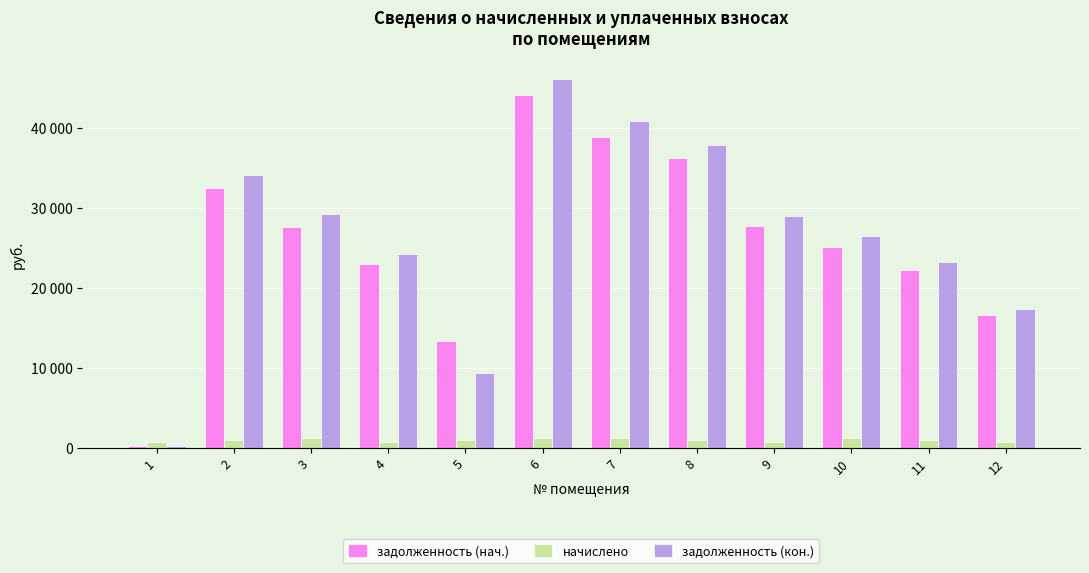

What are all the series names shown in the legend?

задолженность (нач.), начислено, задолженность (кон.)